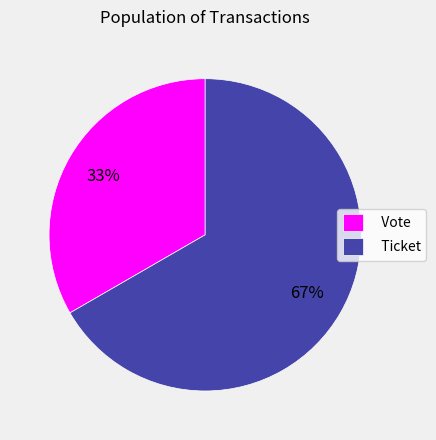

Combined, do Vote and Ticket account for over 50%?

Yes